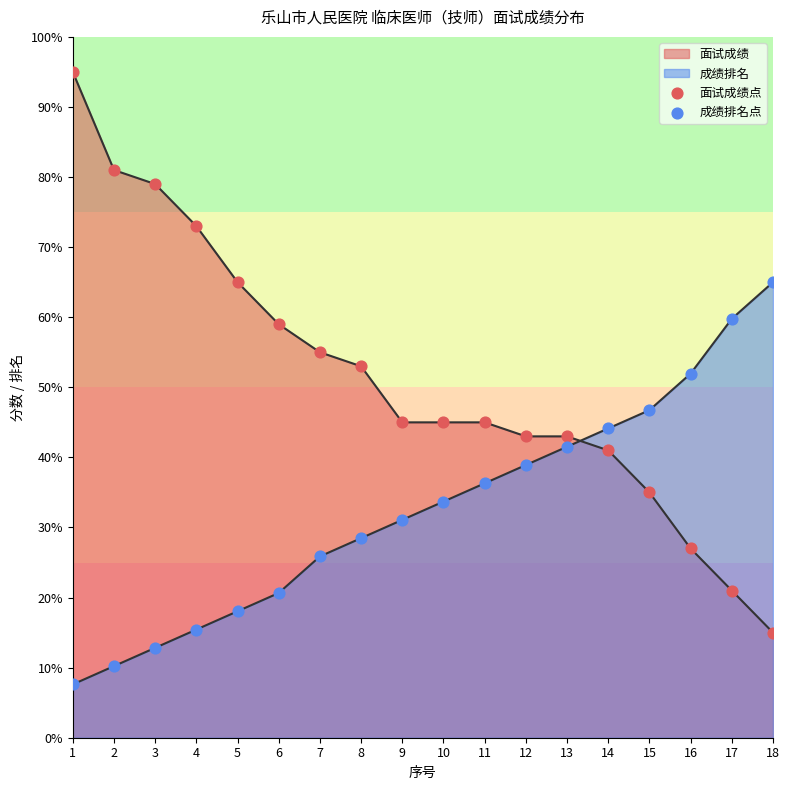

How many lines are shown in the chart?

2